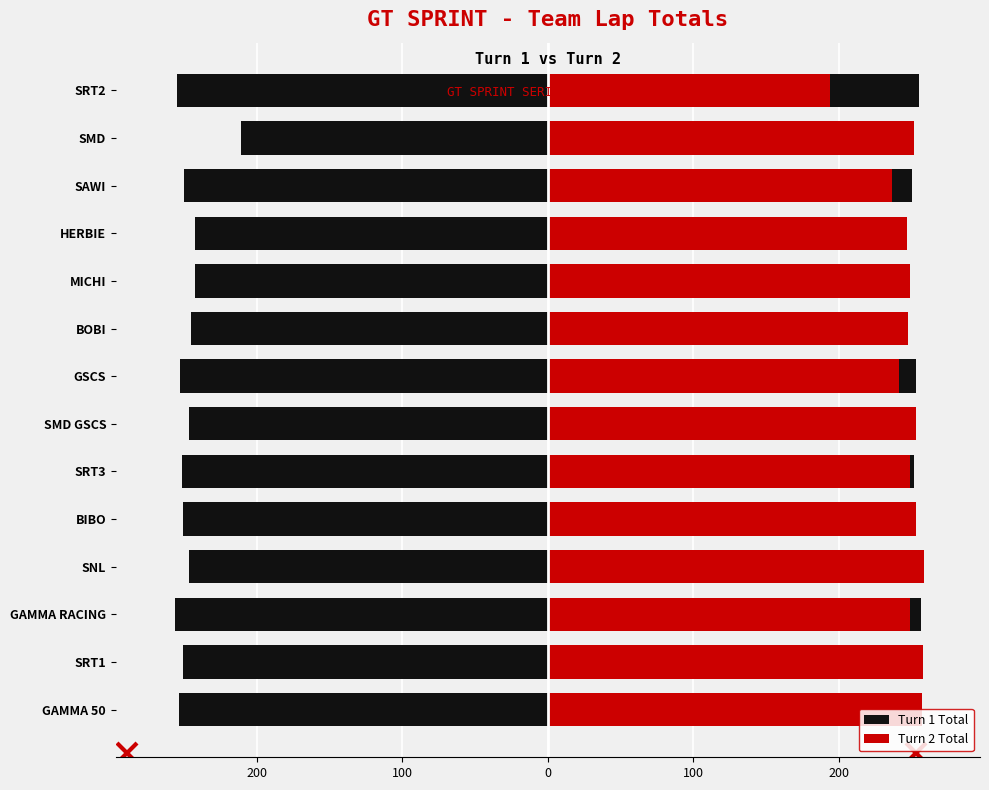

List the series in order of their peak value, lowest first.

Turn 1 Total, Turn 2 Total